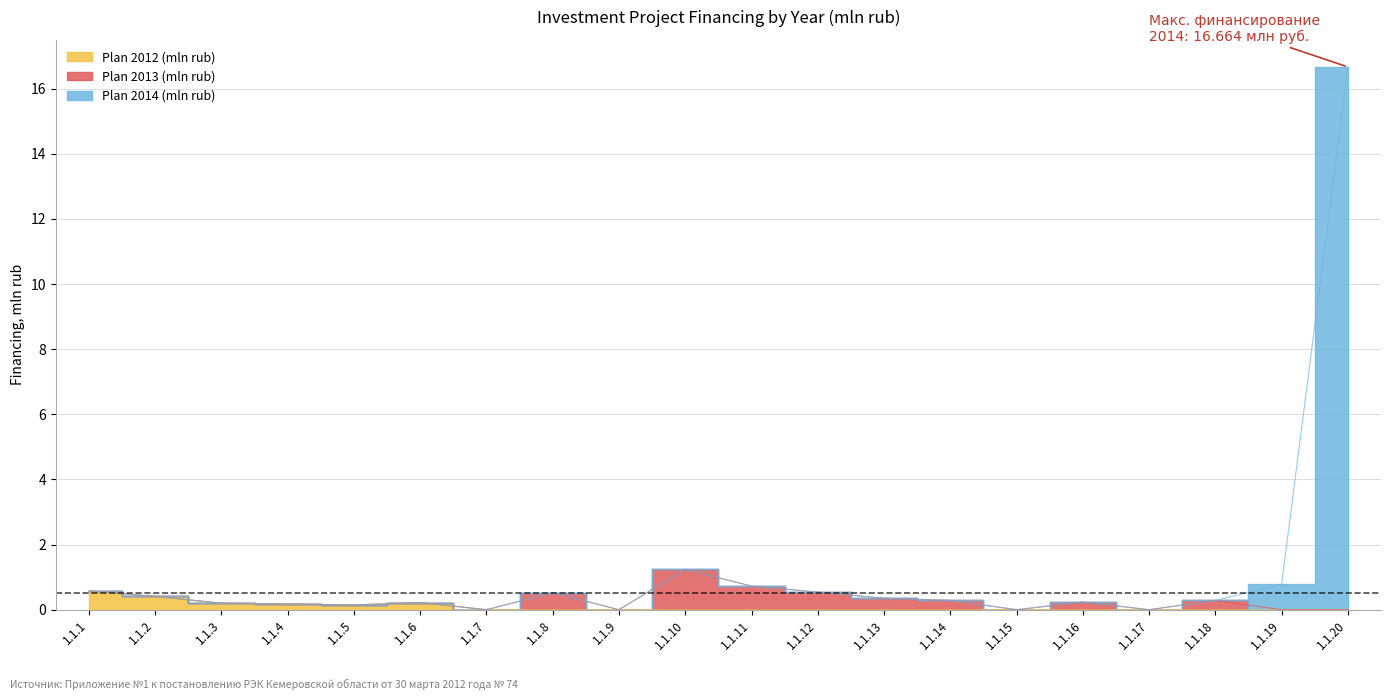

What is the sum of the Plan 2014 (mln rub) values at 1.1.14 and 1.1.13?

0.6